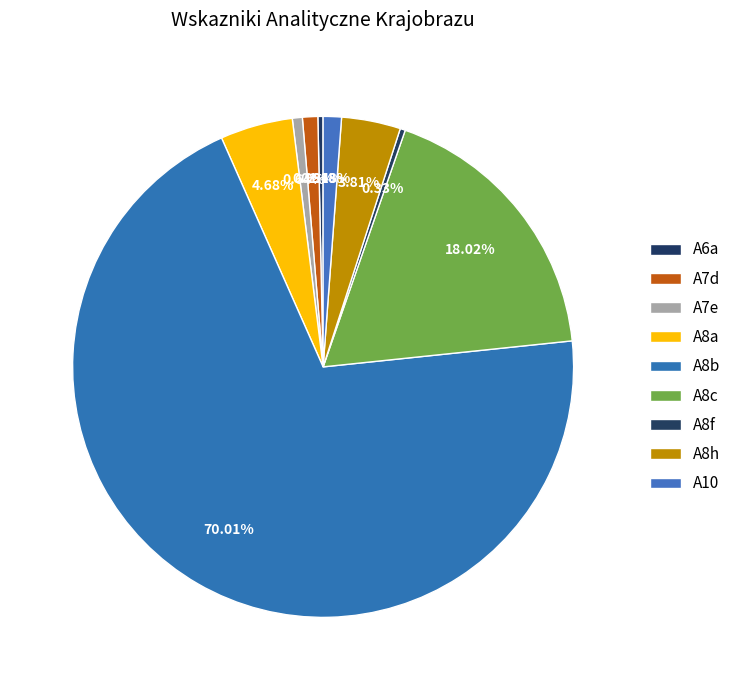

Count the number of slices in the pie.

9